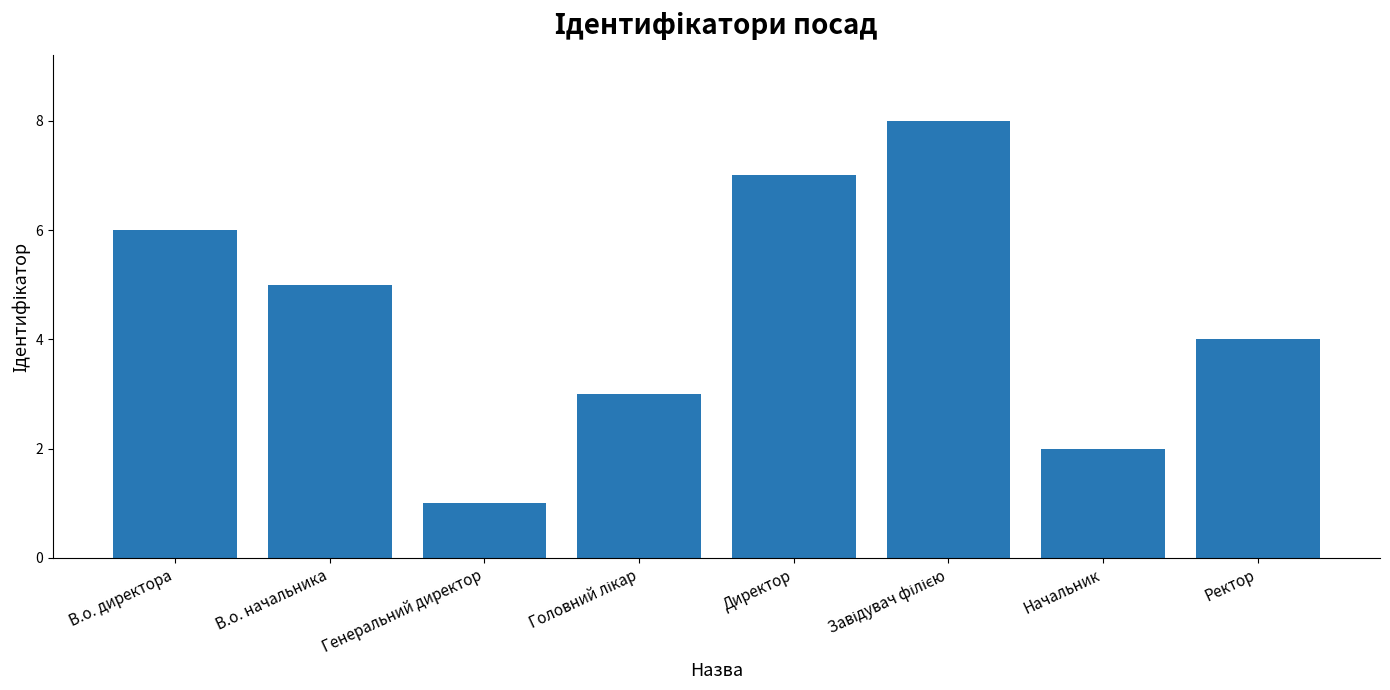

What is the difference between the maximum and minimum values?

7